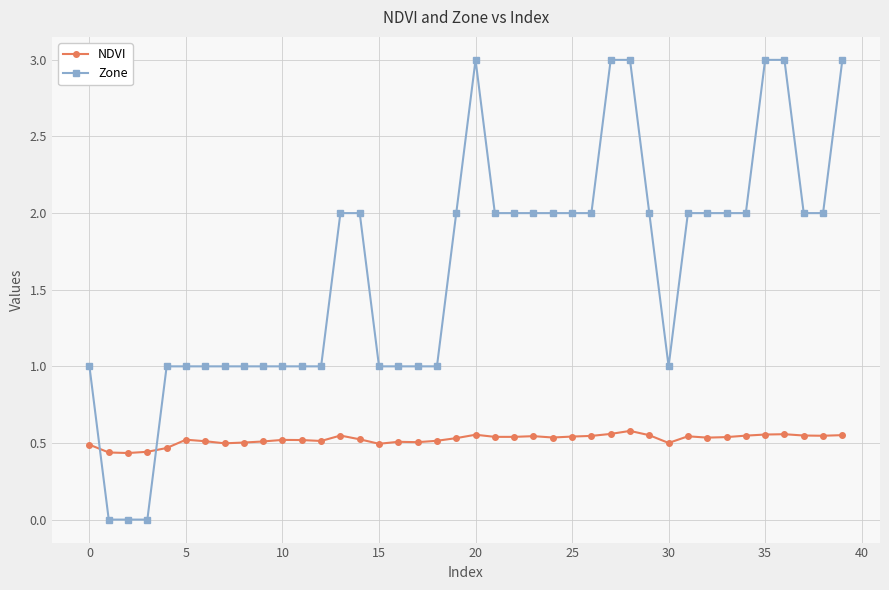

Which series has the widest spread of values?

Zone